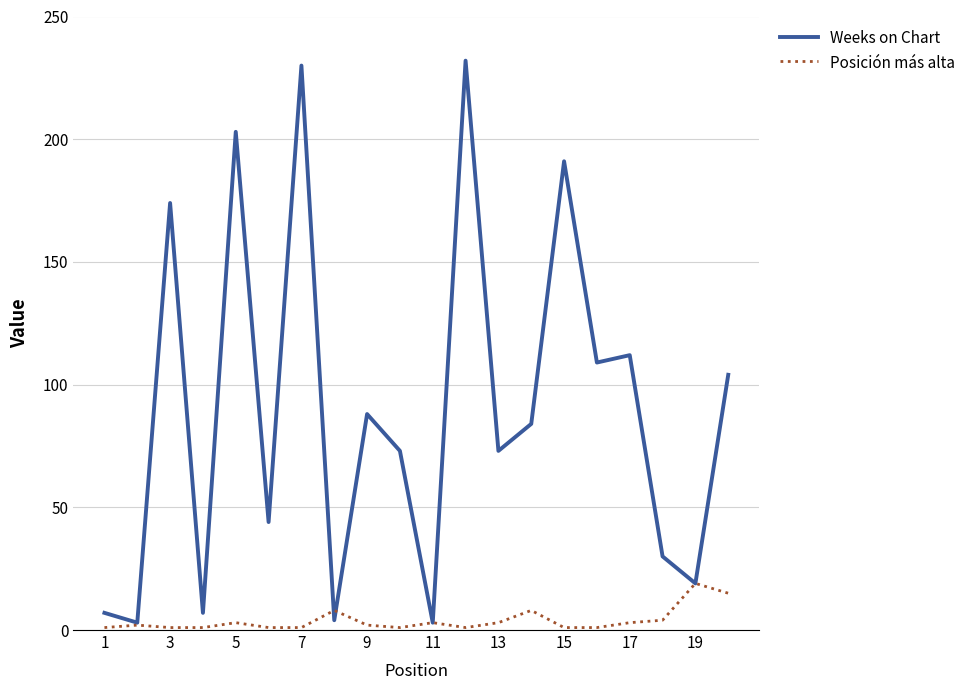

Which series has the largest total across all categories?

Weeks on Chart